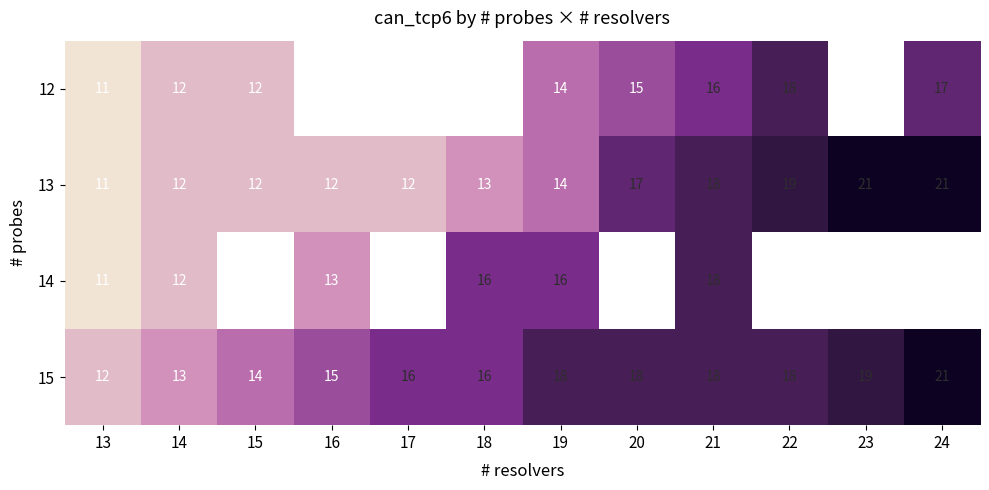

What value does the 13 series have at 22, to the nearest 5?

20